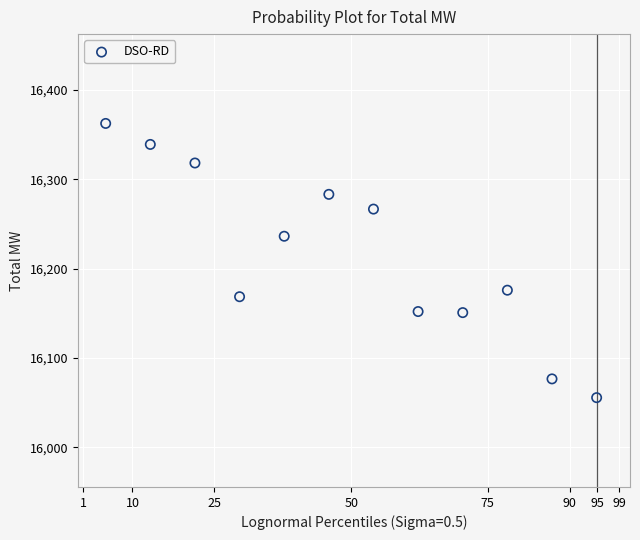

What Y value in the scatter plot is closest to 16209?

16236.3